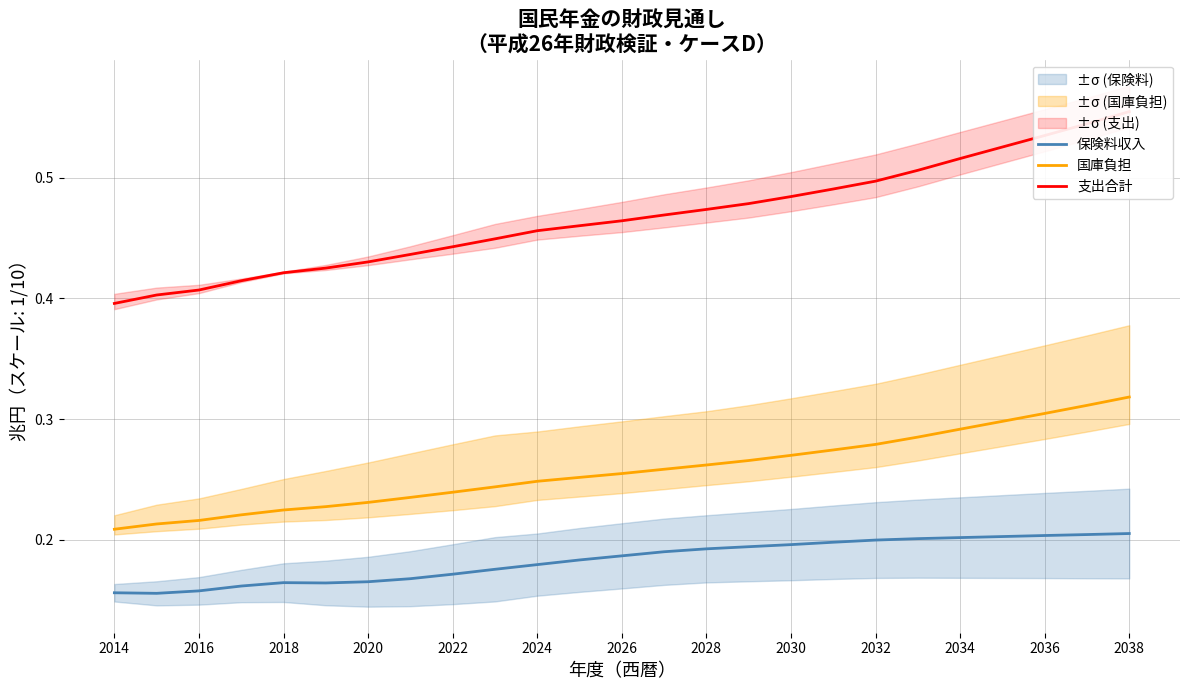

True or false: 保険料収入 and 国庫負担 intersect in this chart.

False